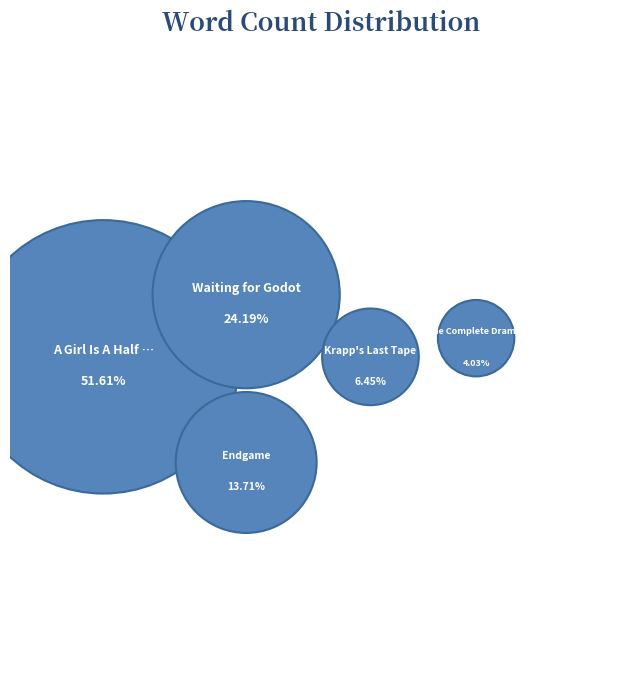

How many segments does this pie chart have?

5